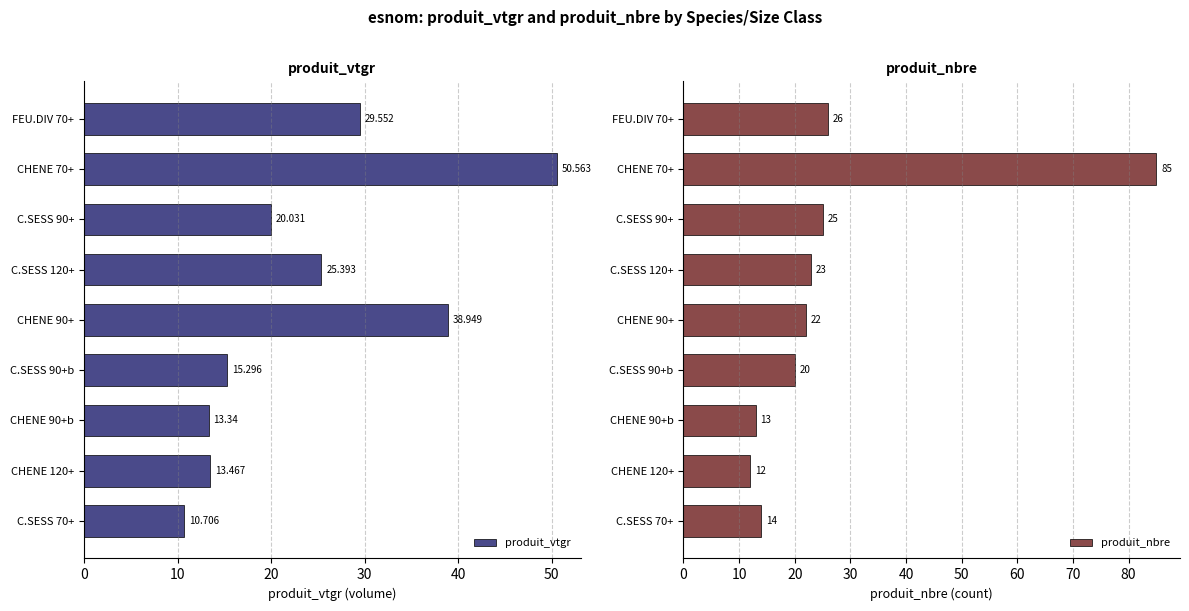

Are the bars horizontal?

Yes